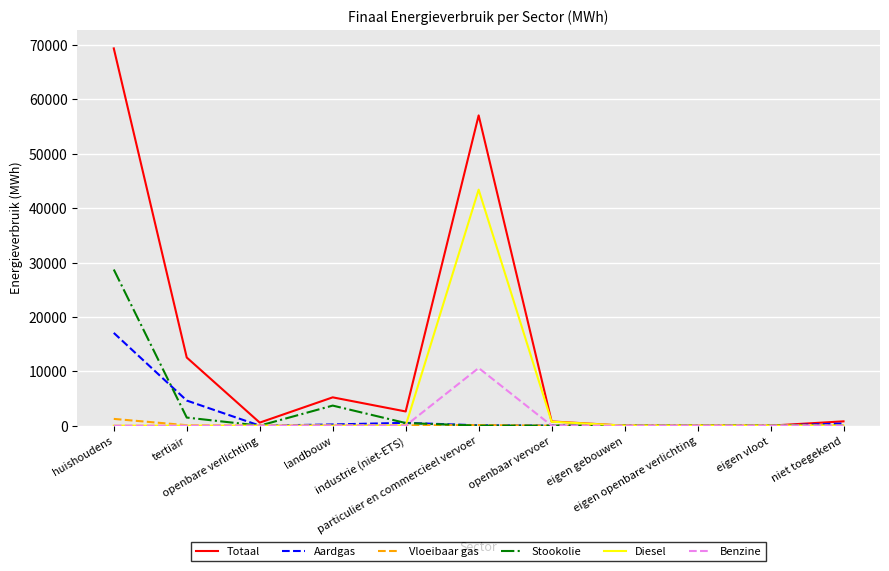

List the series in order of their peak value, highest first.

Totaal, Diesel, Stookolie, Aardgas, Benzine, Vloeibaar gas